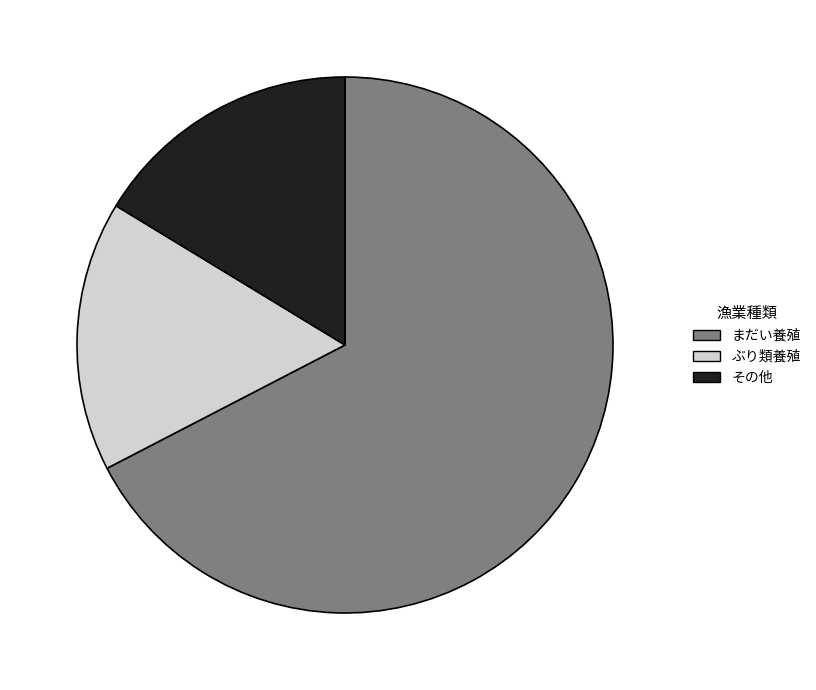

Which category has the biggest portion of the pie?

まだい養殖